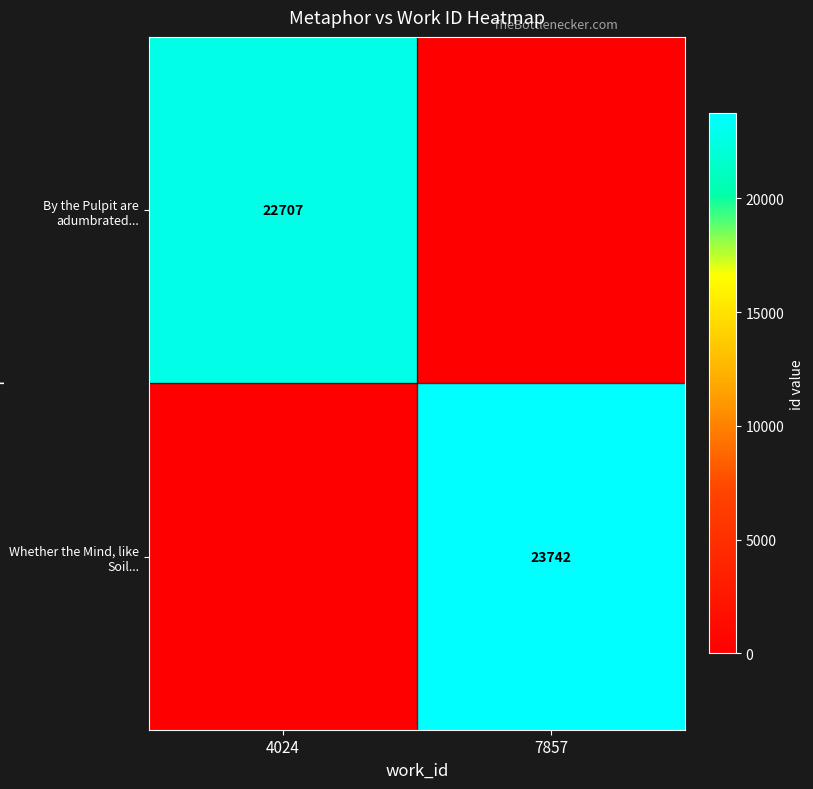

The value of Whether the Mind, like Soil... at 7857 is 23742. True or false?

True